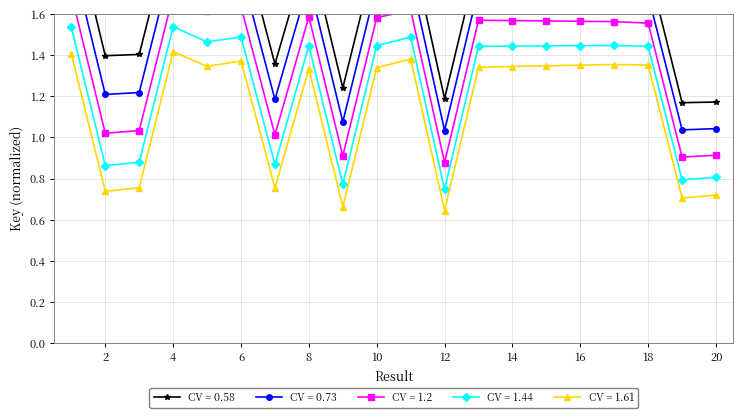

True or false: CV = 1.61 has more than 2 points higher than both neighbors.

True